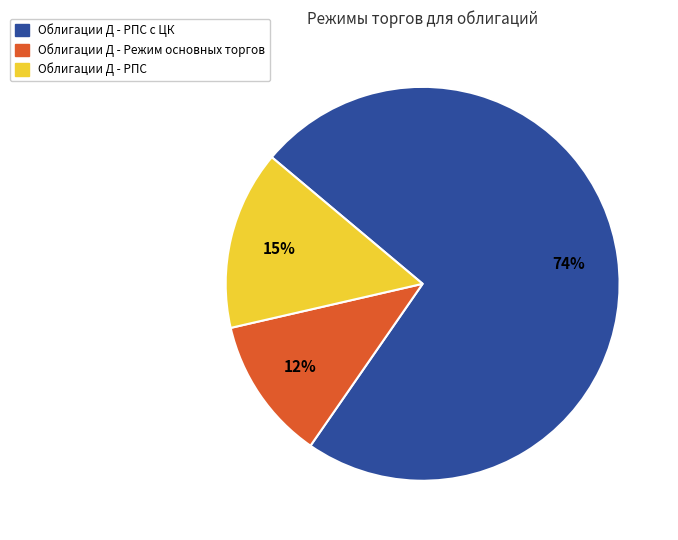

Is there any slice that represents more than half of the pie?

Yes